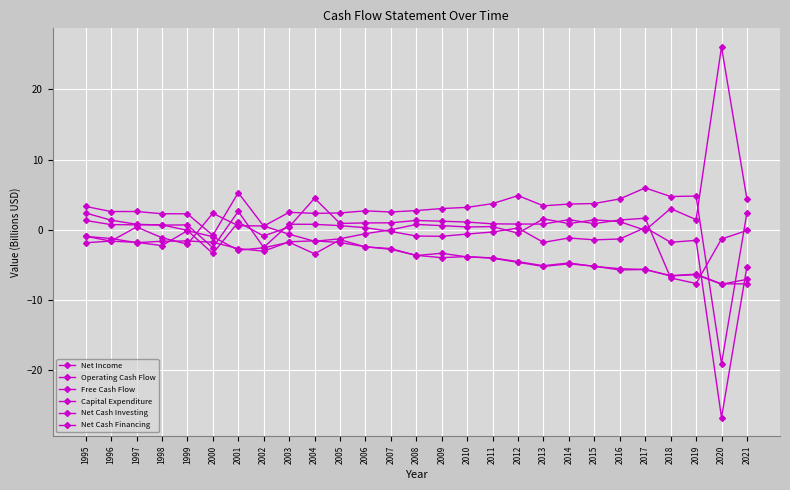

What is the highest value of the Net Cash Investing series?

-0.1